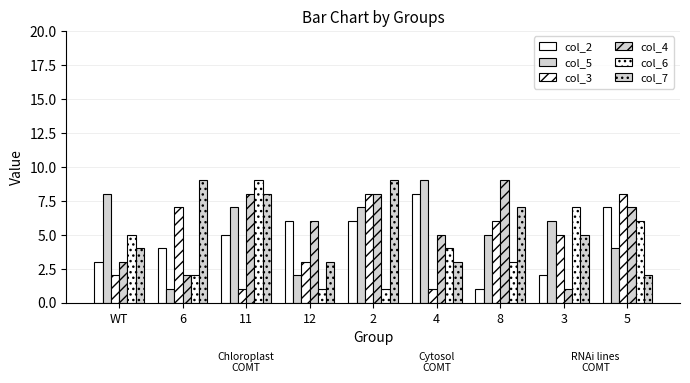

What is the average value of the col_2 series?

5